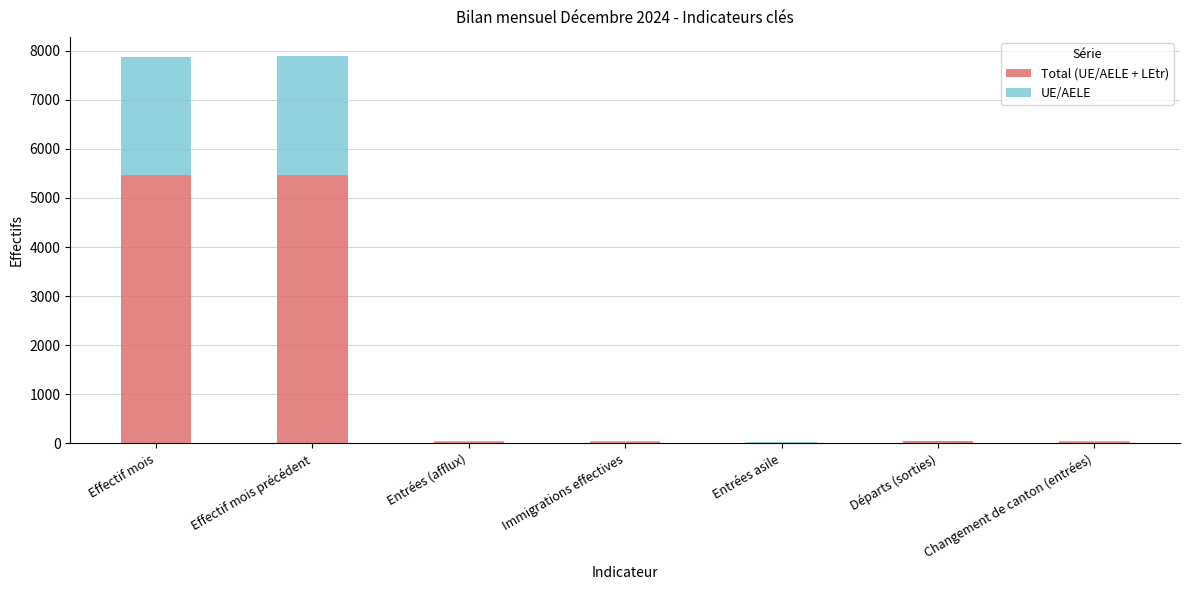

What is the total value across all series at Effectif mois?

7875